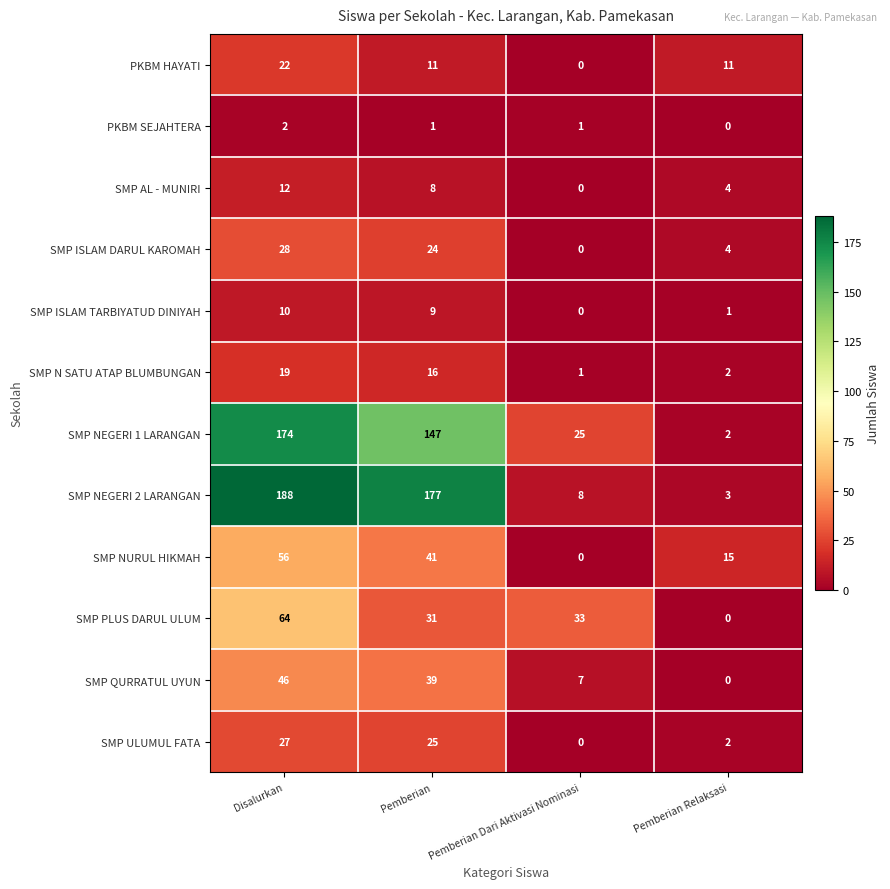

What is the average value of the SMP QURRATUL UYUN series?

23